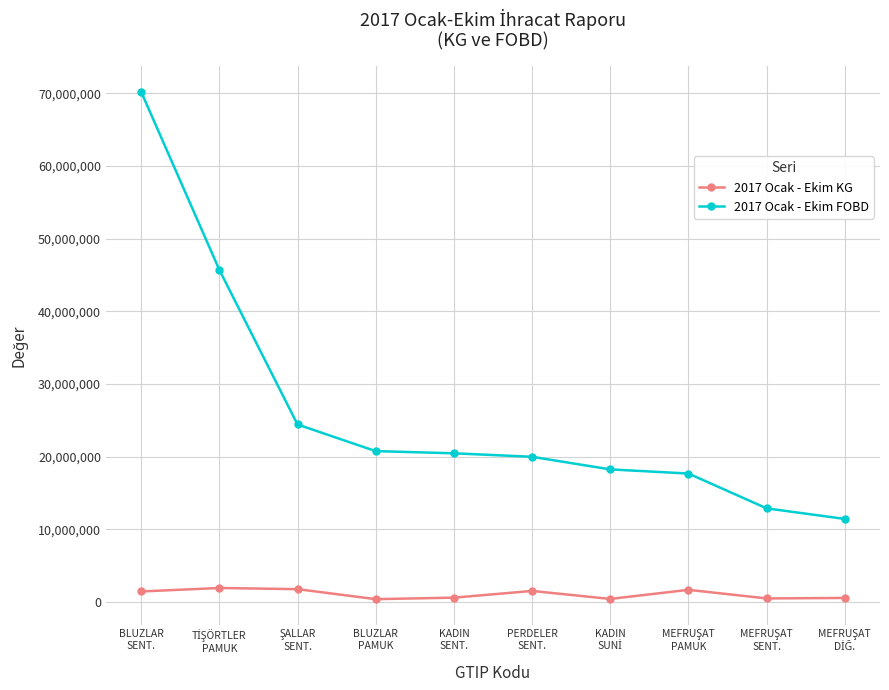

What is the label of the 1st point from the left?

BLUZLAR
SENT.